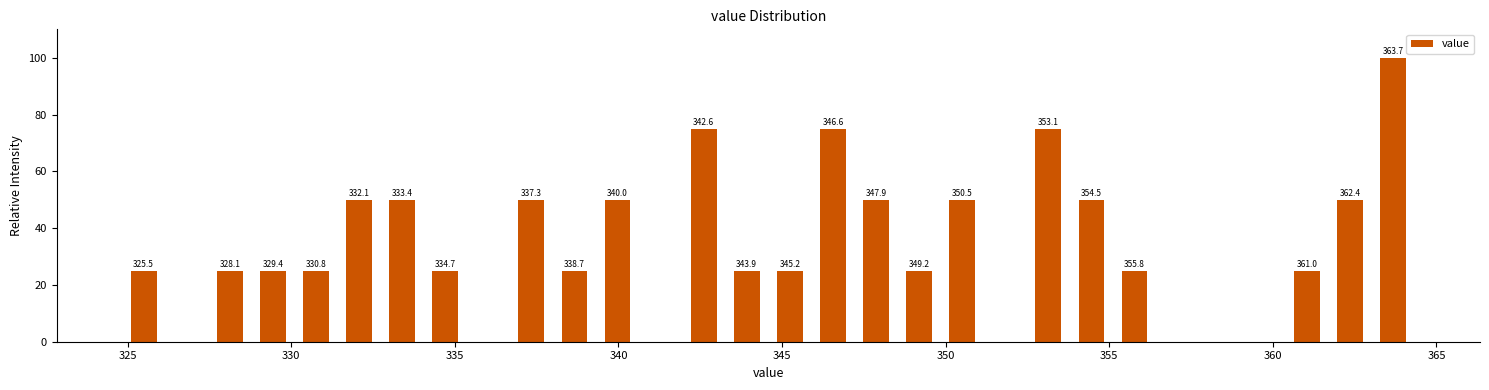

Read against the x-axis, roughly where is the centre of the tallest bar?

363.5